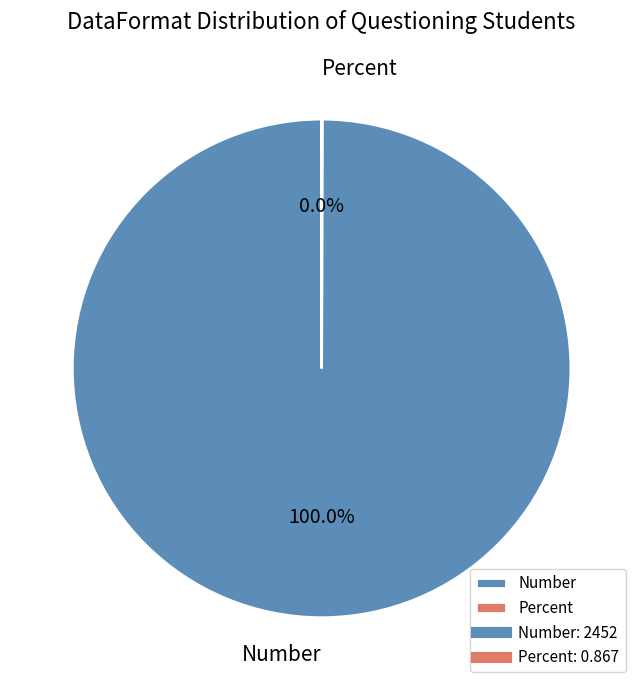

Is there any slice that represents more than half of the pie?

Yes